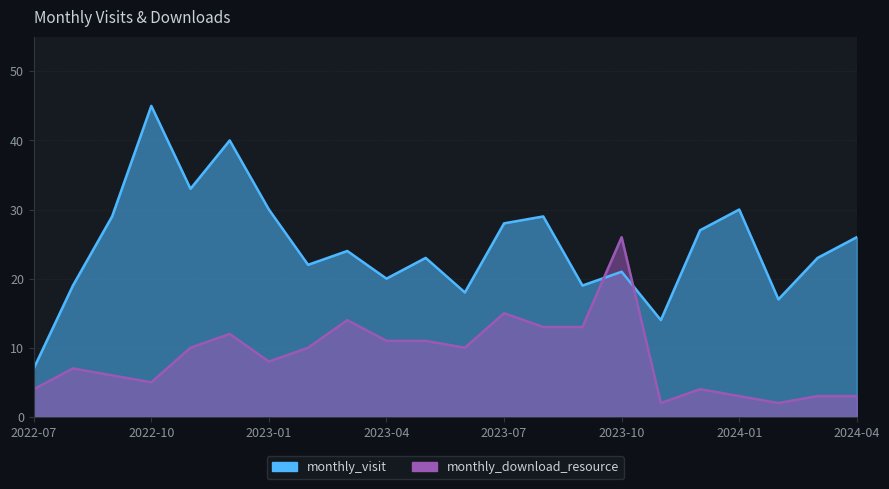

Which series has the largest total across all categories?

monthly_visit